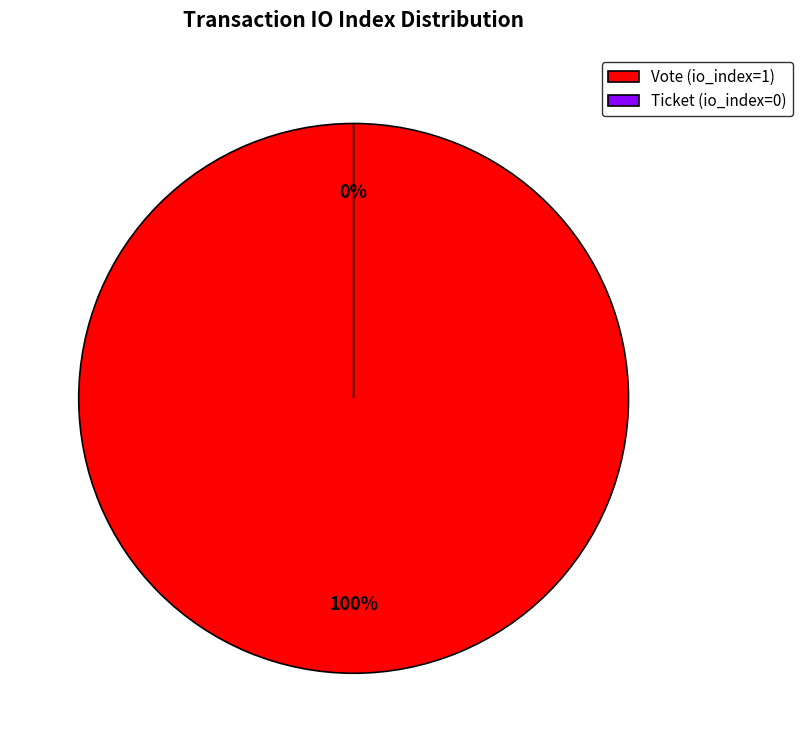

Does Vote (io_index=1) represent more than half of the total?

Yes